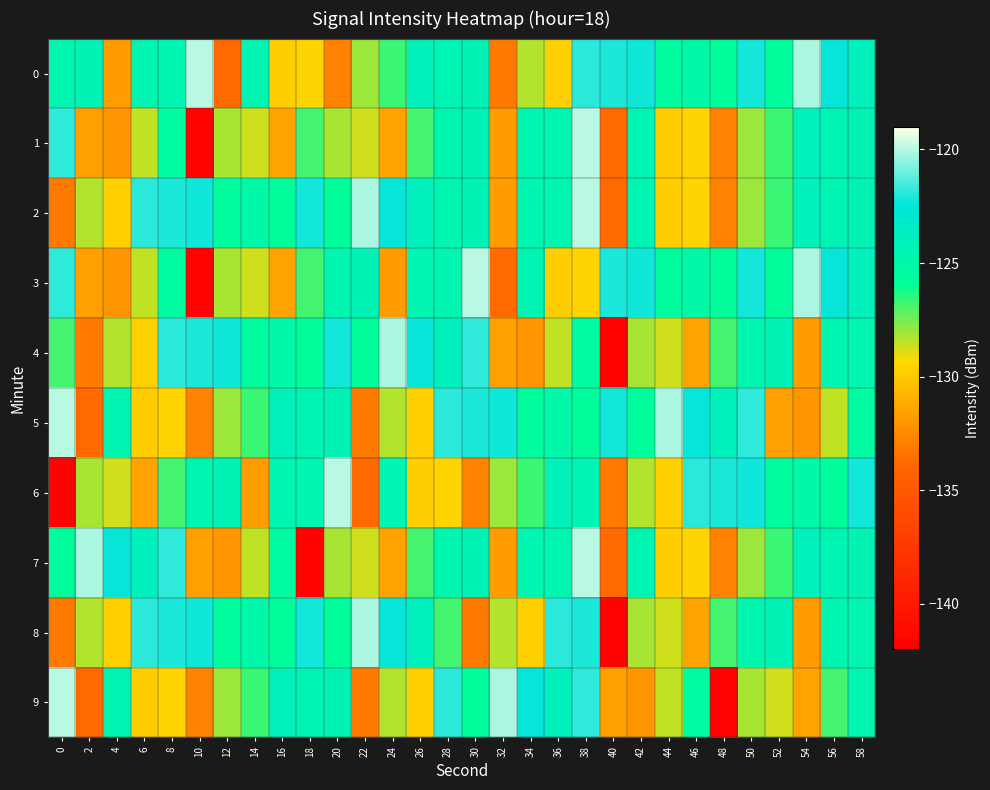

Reading left to right, what are all the values shown in this chart?

0: 0=-124.7	2=-124.4	4=-131.8	6=-124.6	8=-124.6	10=-119.9	12=-133.8	14=-124.5	16=-129.8	18=-129.5	20=-132.8	22=-128.0	24=-126.7	26=-124.1	28=-124.5	30=-124.4	32=-133.1	34=-128.3	36=-129.7	38=-121.9	40=-122.1	42=-122.2	44=-125.6	46=-125.1	48=-125.7	50=-122.2	52=-125.7	54=-120.2	56=-122.4	58=-124.0
1: 0=-121.9	2=-131.6	4=-132.0	6=-128.5	8=-125.5	10=-141.7	12=-128.2	14=-128.7	16=-131.5	18=-126.9	20=-128.2	22=-128.7	24=-131.5	26=-126.9	28=-124.7	30=-124.4	32=-131.8	34=-124.6	36=-124.6	38=-119.9	40=-133.8	42=-124.5	44=-129.8	46=-129.5	48=-132.8	50=-128.0	52=-126.7	54=-124.1	56=-124.5	58=-124.4
2: 0=-133.1	2=-128.3	4=-129.7	6=-121.9	8=-122.1	10=-122.2	12=-125.6	14=-125.1	16=-125.7	18=-122.2	20=-125.7	22=-120.2	24=-122.4	26=-124.0	28=-124.7	30=-124.4	32=-131.8	34=-124.6	36=-124.6	38=-119.9	40=-133.8	42=-124.5	44=-129.8	46=-129.5	48=-132.8	50=-128.0	52=-126.7	54=-124.1	56=-124.5	58=-124.4
3: 0=-121.9	2=-131.6	4=-132.0	6=-128.5	8=-125.5	10=-141.7	12=-128.2	14=-128.7	16=-131.5	18=-126.9	20=-124.7	22=-124.4	24=-131.8	26=-124.6	28=-124.6	30=-119.9	32=-133.8	34=-124.5	36=-129.8	38=-129.5	40=-122.1	42=-122.2	44=-125.6	46=-125.1	48=-125.7	50=-122.2	52=-125.7	54=-120.2	56=-122.4	58=-124.0
4: 0=-126.9	2=-133.1	4=-128.3	6=-129.7	8=-121.9	10=-122.1	12=-122.2	14=-125.6	16=-125.1	18=-125.7	20=-122.2	22=-125.7	24=-120.2	26=-122.4	28=-124.0	30=-121.9	32=-131.6	34=-132.0	36=-128.5	38=-125.5	40=-141.7	42=-128.2	44=-128.7	46=-131.5	48=-126.9	50=-124.7	52=-124.4	54=-131.8	56=-124.6	58=-124.6
5: 0=-119.9	2=-133.8	4=-124.5	6=-129.8	8=-129.5	10=-132.8	12=-128.0	14=-126.7	16=-124.1	18=-124.5	20=-124.4	22=-133.1	24=-128.3	26=-129.7	28=-121.9	30=-122.1	32=-122.2	34=-125.6	36=-125.1	38=-125.7	40=-122.2	42=-125.7	44=-120.2	46=-122.4	48=-124.0	50=-121.9	52=-131.6	54=-132.0	56=-128.5	58=-125.5
6: 0=-141.7	2=-128.2	4=-128.7	6=-131.5	8=-126.9	10=-124.7	12=-124.4	14=-131.8	16=-124.6	18=-124.6	20=-119.9	22=-133.8	24=-124.5	26=-129.8	28=-129.5	30=-132.8	32=-128.0	34=-126.7	36=-124.1	38=-124.5	40=-133.1	42=-128.3	44=-129.7	46=-121.9	48=-122.1	50=-122.2	52=-125.6	54=-125.1	56=-125.7	58=-122.2
7: 0=-125.7	2=-120.2	4=-122.4	6=-124.0	8=-121.9	10=-131.6	12=-132.0	14=-128.5	16=-125.5	18=-141.7	20=-128.2	22=-128.7	24=-131.5	26=-126.9	28=-124.7	30=-124.4	32=-131.8	34=-124.6	36=-124.6	38=-119.9	40=-133.8	42=-124.5	44=-129.8	46=-129.5	48=-132.8	50=-128.0	52=-126.7	54=-124.1	56=-124.5	58=-124.4
8: 0=-133.1	2=-128.3	4=-129.7	6=-121.9	8=-122.1	10=-122.2	12=-125.6	14=-125.1	16=-125.7	18=-122.2	20=-125.7	22=-120.2	24=-122.4	26=-124.0	28=-126.9	30=-133.1	32=-128.3	34=-129.7	36=-121.9	38=-122.1	40=-141.7	42=-128.2	44=-128.7	46=-131.5	48=-126.9	50=-124.7	52=-124.4	54=-131.8	56=-124.6	58=-124.6
9: 0=-119.9	2=-133.8	4=-124.5	6=-129.8	8=-129.5	10=-132.8	12=-128.0	14=-126.7	16=-124.1	18=-124.5	20=-124.4	22=-133.1	24=-128.3	26=-129.7	28=-121.9	30=-125.7	32=-120.2	34=-122.4	36=-124.0	38=-121.9	40=-131.6	42=-132.0	44=-128.5	46=-125.5	48=-141.7	50=-128.2	52=-128.7	54=-131.5	56=-126.9	58=-124.7